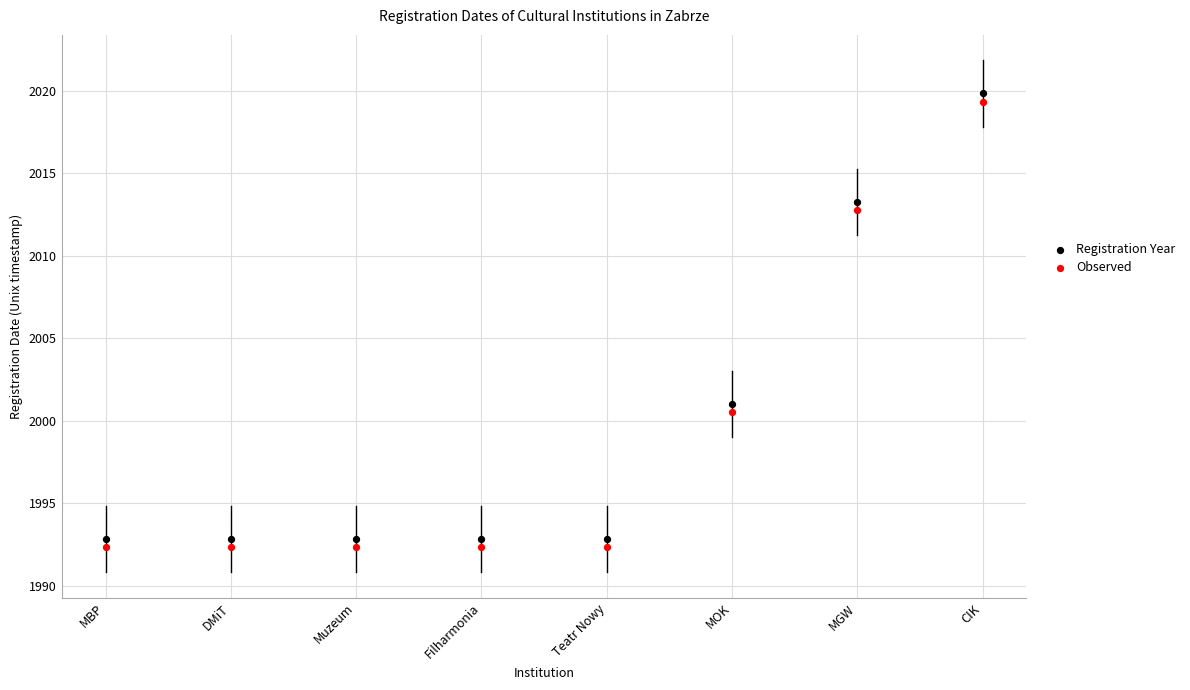

Across all data points, what is the range of Y values (max minus min)?

27.5